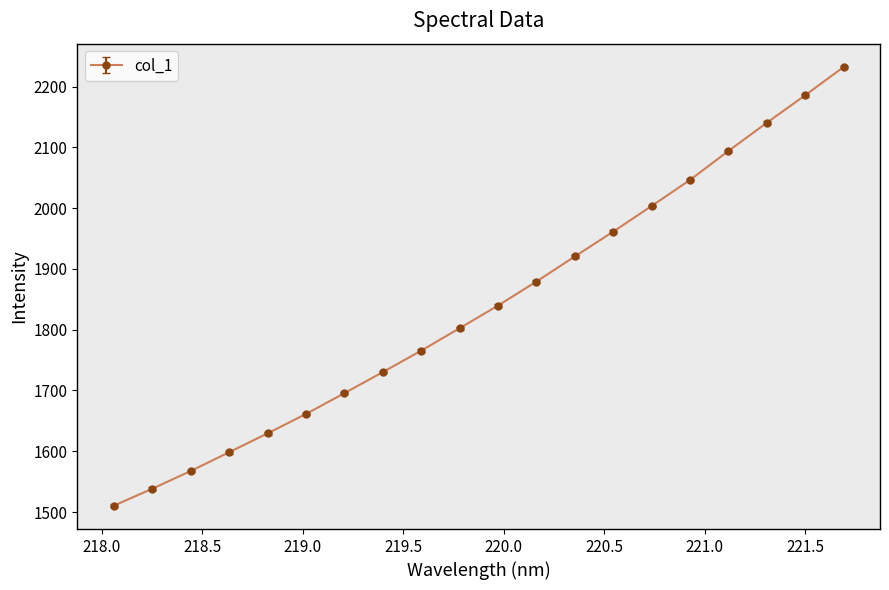

Reading left to right, extract all data points from this chart.

1510.6	1538.4	1567.6	1598.4	1629.4	1661.4	1695.6	1730.3	1765.5	1802.4	1839.7	1879.2	1920.5	1961.4	2003.5	2046.3	2094.0	2140.3	2185.6	2232.0